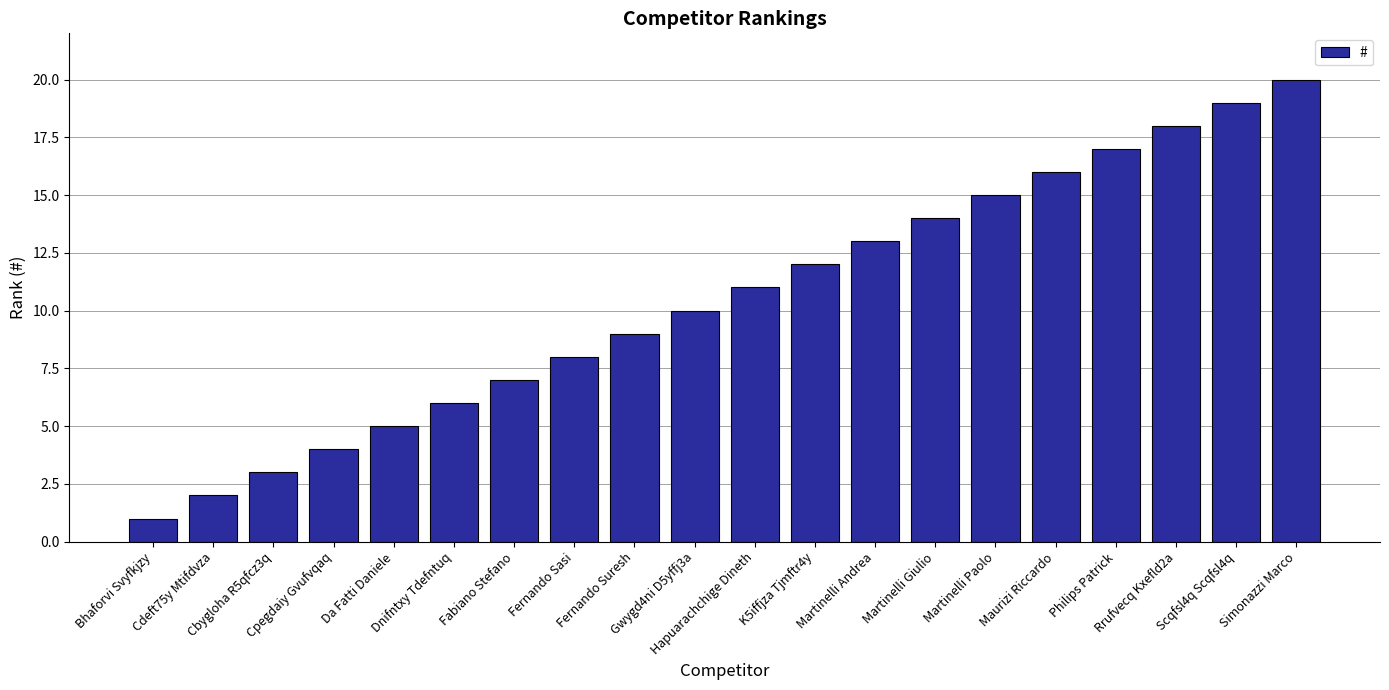

True or false: the data shows 5 at Da Fatti Daniele.

True